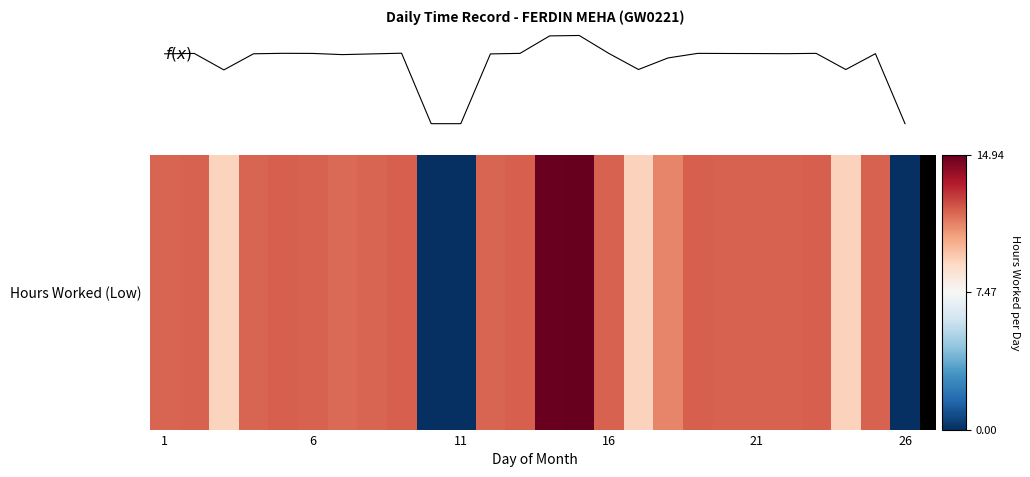

What is the greatest value displayed?

14.9